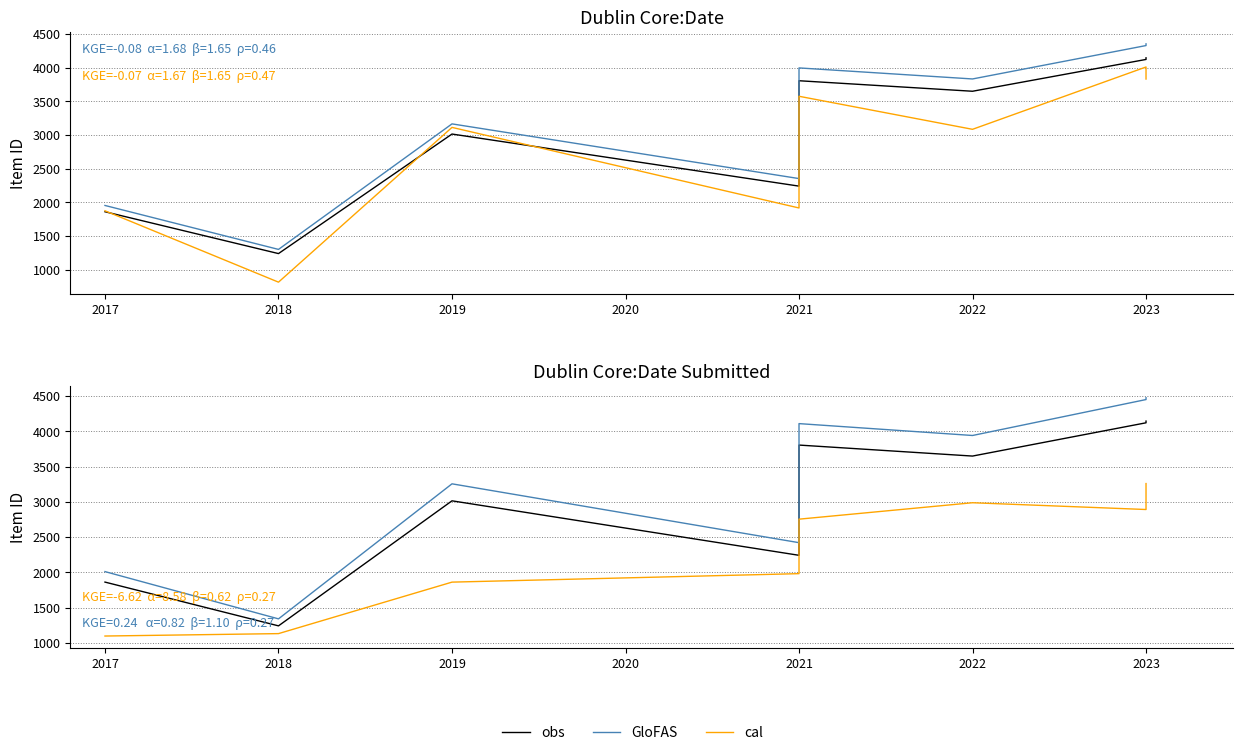

What is the difference between the highest and lowest values at 2023?

1217.9